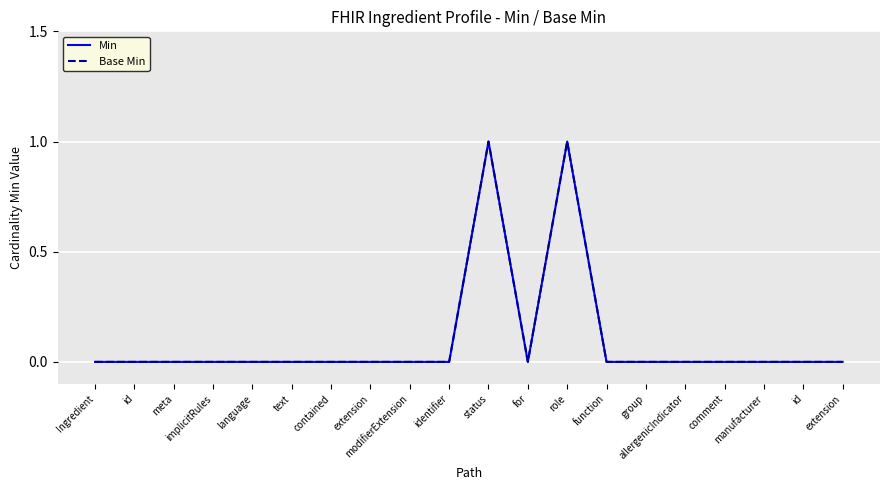

What is the label of the 1st point from the left?

Ingredient